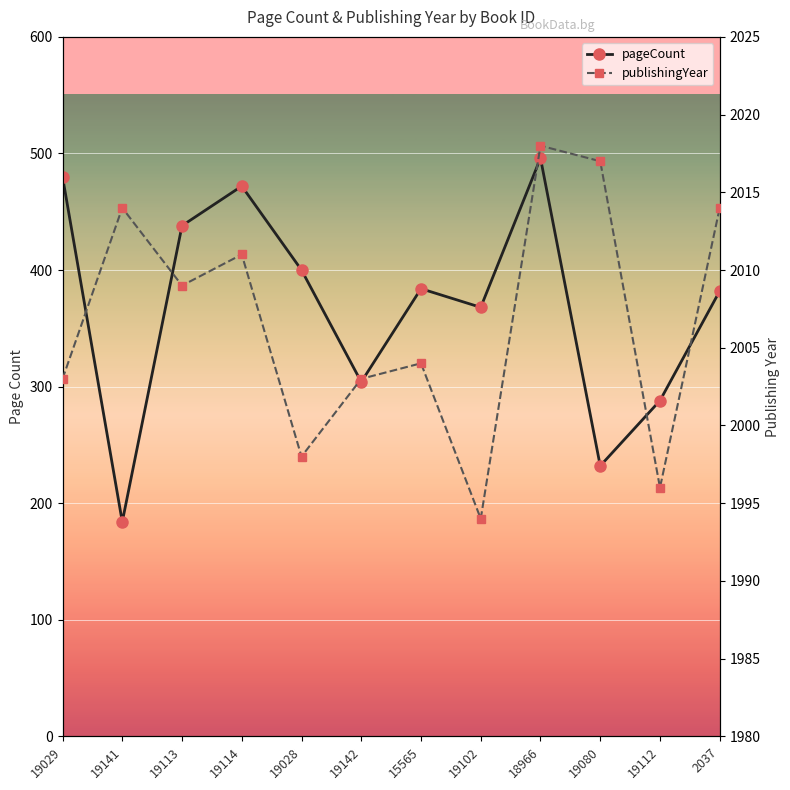

What is the approximate value of pageCount at 19080, to the nearest 50?

250